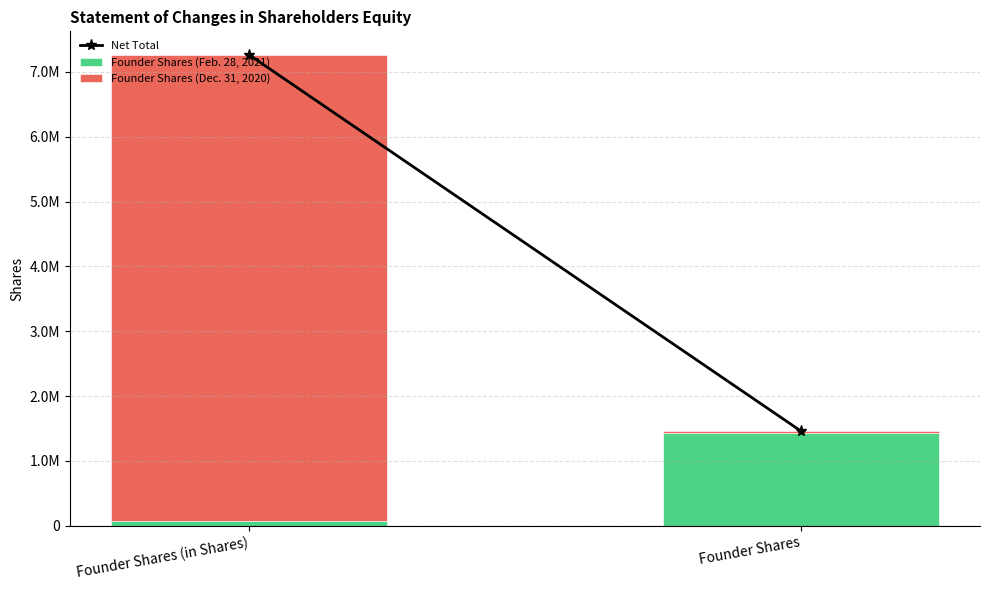

At which label is Founder Shares (Dec. 31, 2020) closest to 3606250?

Founder Shares (in Shares)